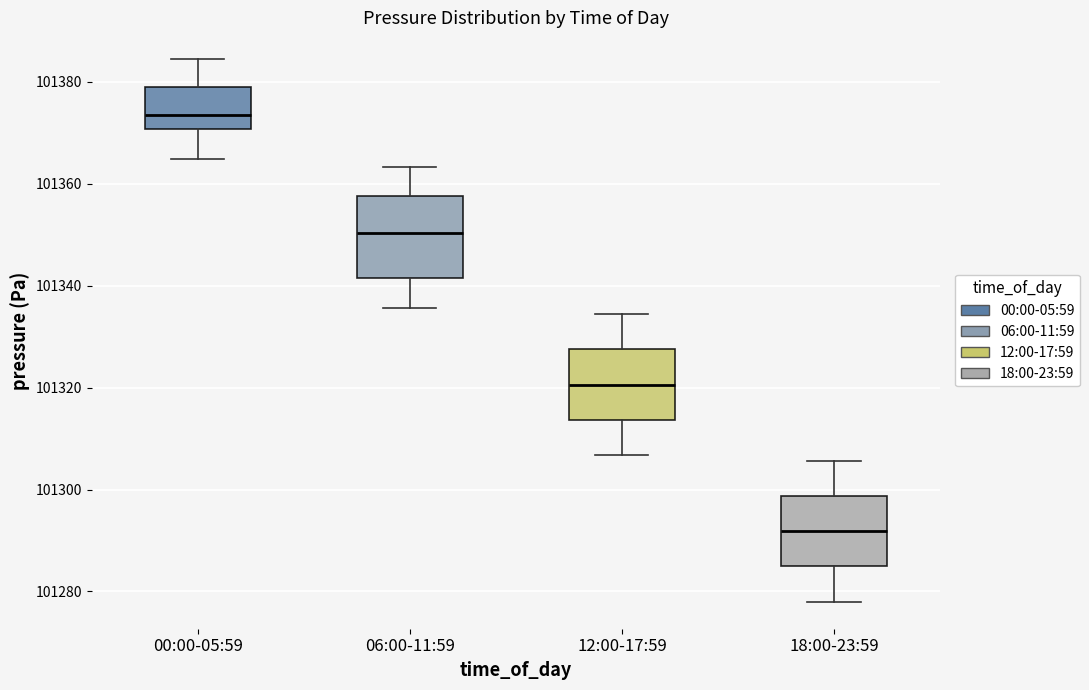

Reading left to right, transcribe this box plot: for each box, give where its median line is, the range the box spans, and where its two whiskers end, as read against the y-axis. The values are not printed on the chart, so give them approximately, as read against the axis.

00:00-05:59: median 101374, box 101370 to 101380, whiskers 101364 to 101384
06:00-11:59: median 101350, box 101342 to 101358, whiskers 101336 to 101364
12:00-17:59: median 101320, box 101314 to 101328, whiskers 101306 to 101334
18:00-23:59: median 101292, box 101284 to 101298, whiskers 101278 to 101306